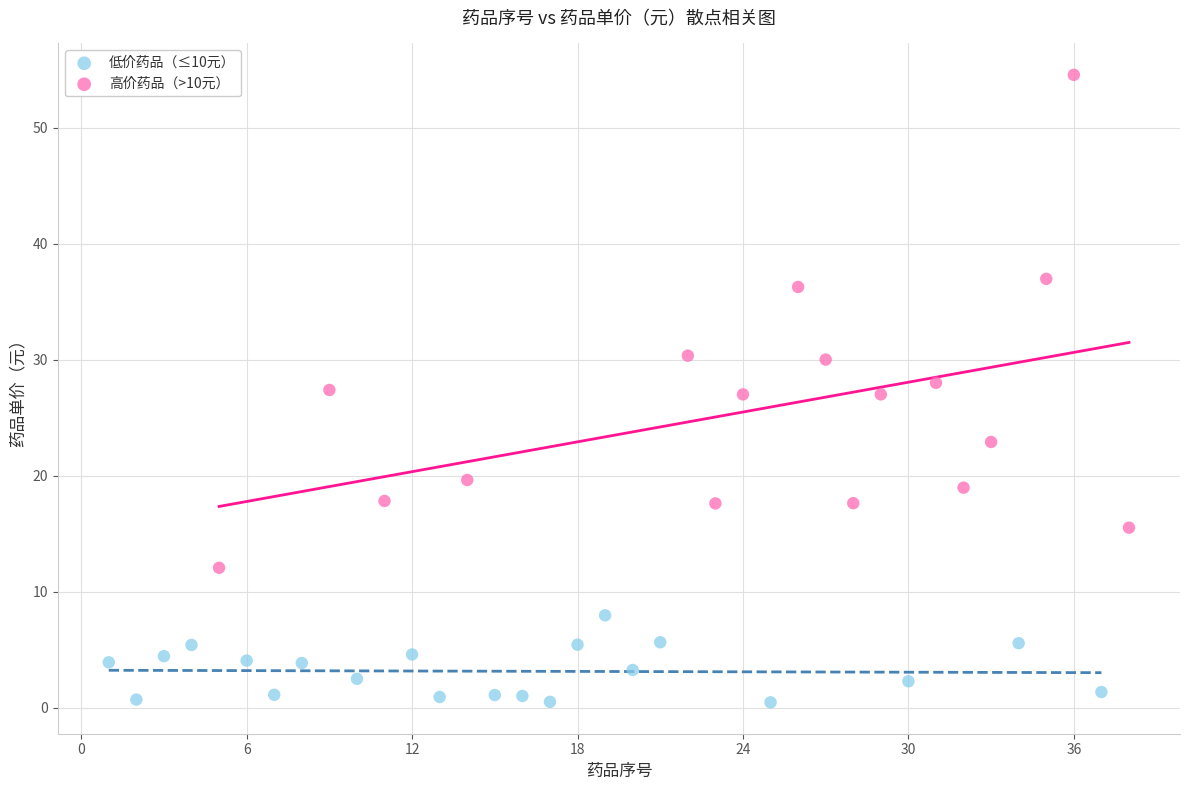

Which series contains the lowest Y value?

低价药品（≤10元）